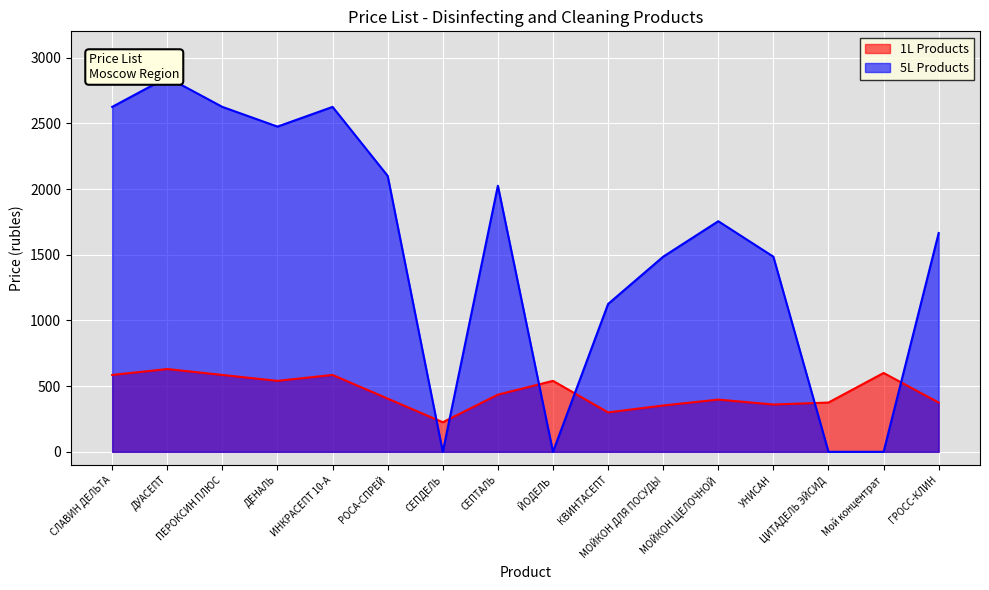

What is the sum of the 1L Products values at ДУАСЕПТ and ЙОДЕЛЬ?

1170.0